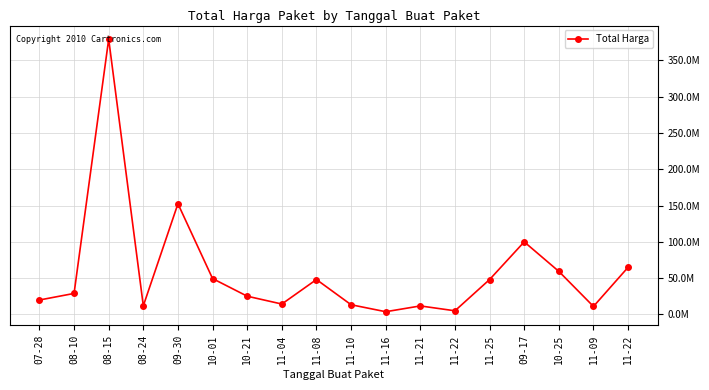

Is it true that the value at 11-09 is 11100000?

True